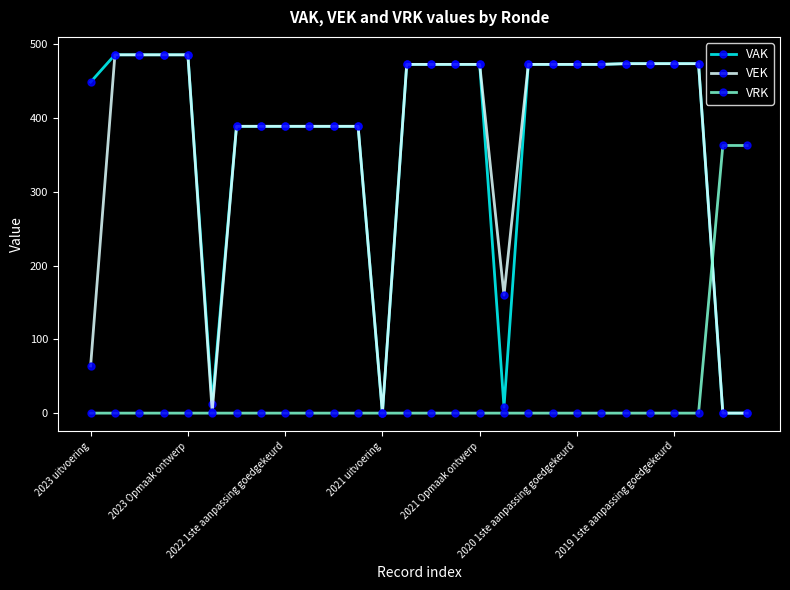

How many categories are shown in the chart?

28